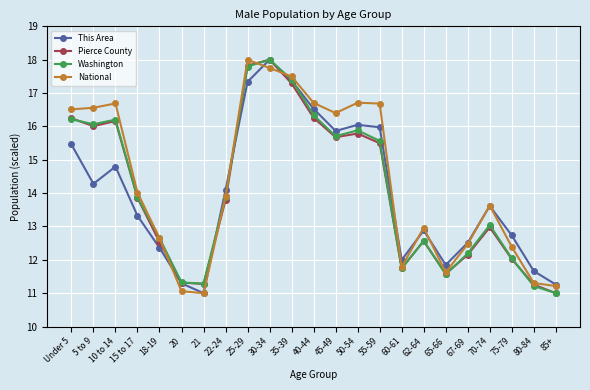

Count the number of data series in this chart.

4